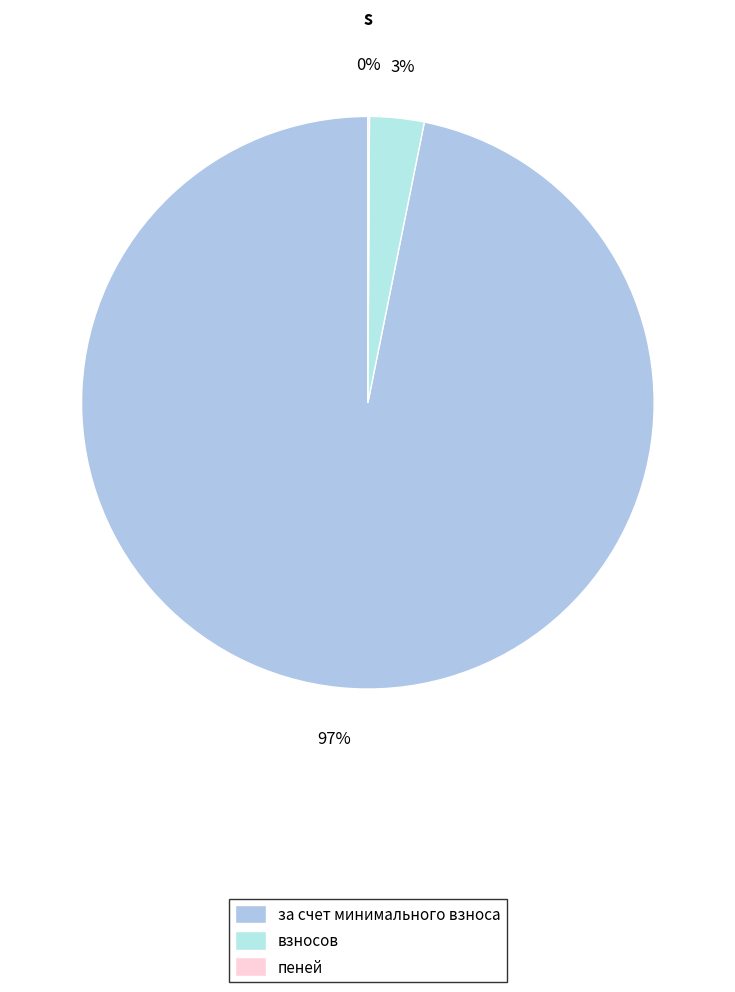

Does пеней represent more than half of the total?

No